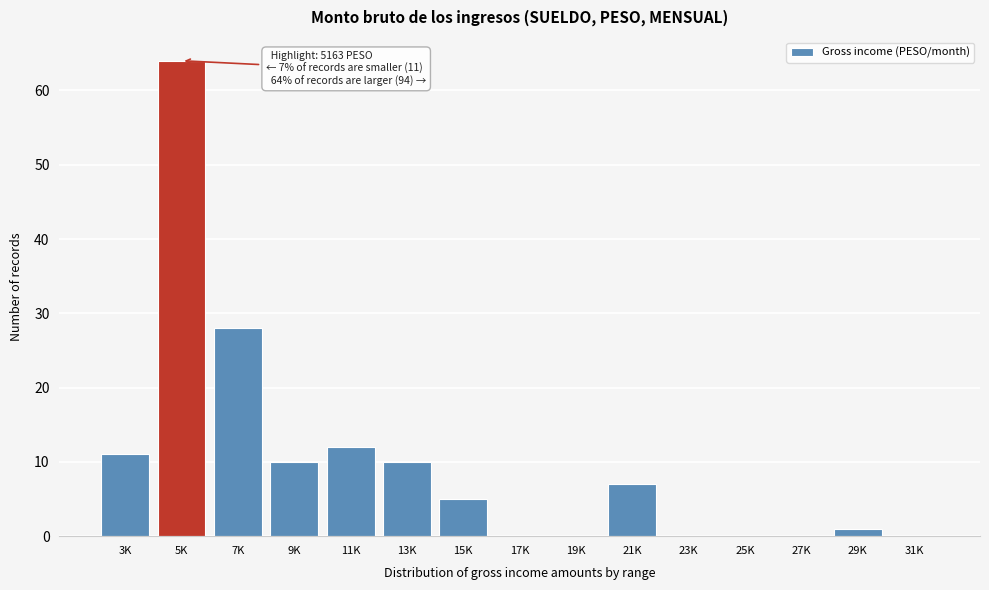

Reading left to right, extract all data points from this chart.

3K=11	5K=64	7K=28	9K=10	11K=12	13K=10	15K=5	17K=0	19K=0	21K=7	23K=0	25K=0	27K=0	29K=1	31K=0